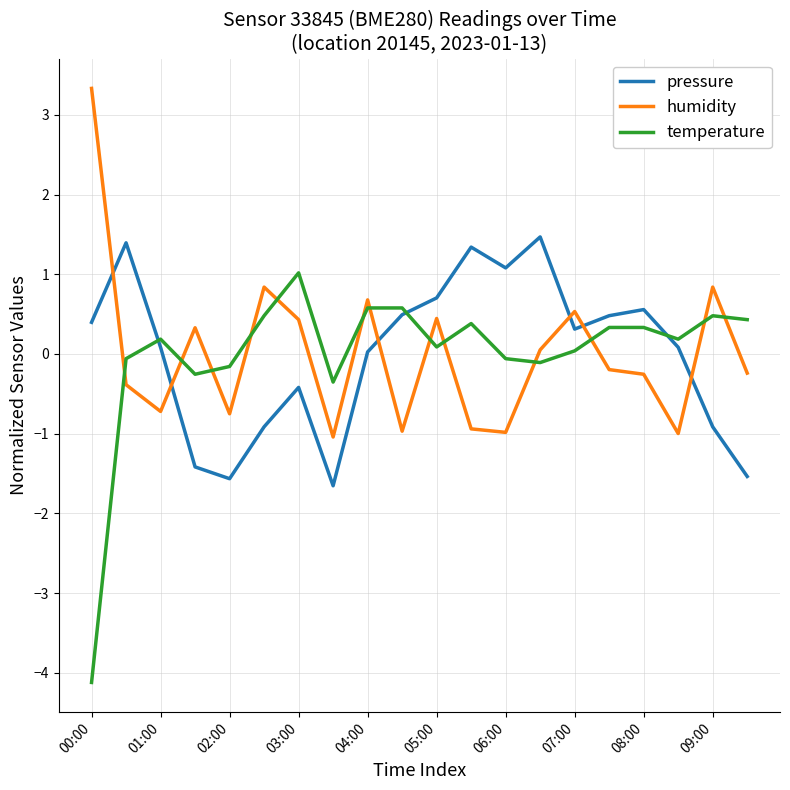

True or false: humidity and pressure intersect in this chart.

True